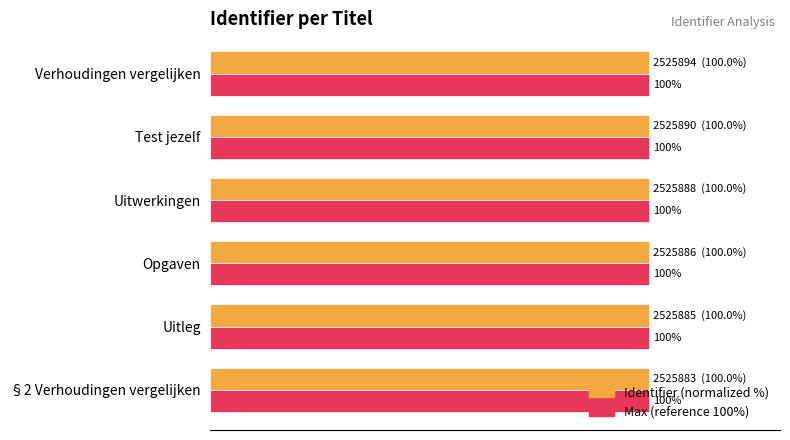

Where is Identifier (normalized %) nearest to the value 99?

§2 Verhoudingen vergelijken